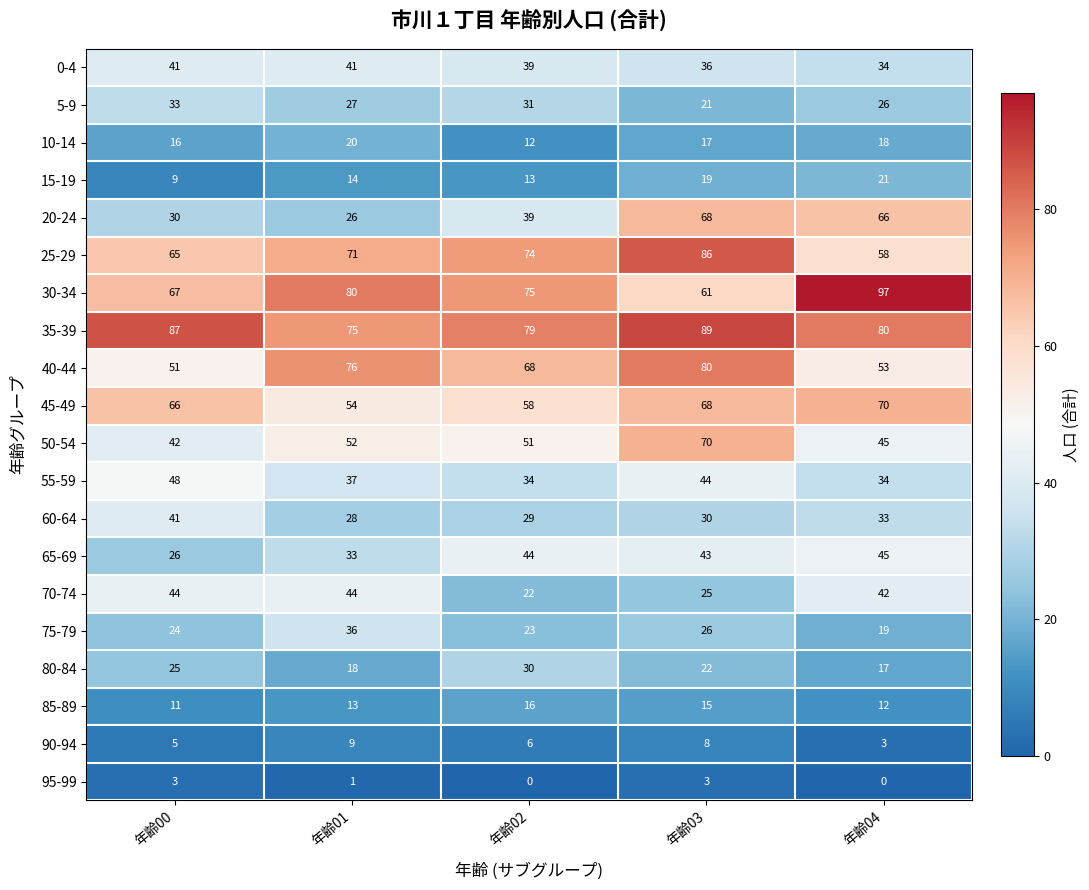

Which series has the largest range (max minus min)?

20-24